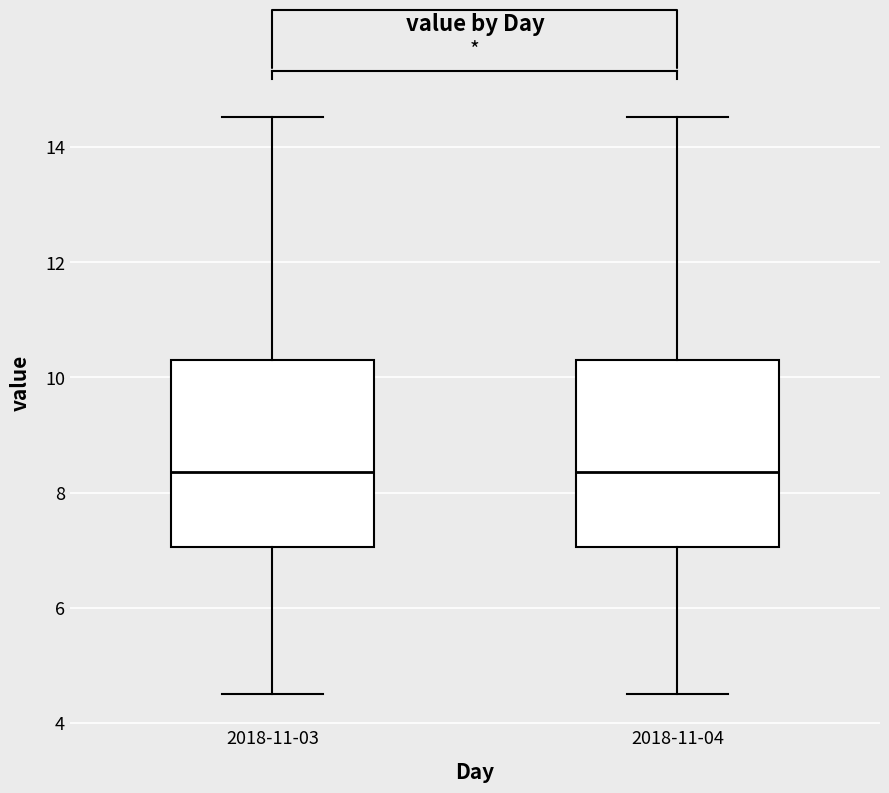

Where is the upper edge of the box for 2018-11-03 on the y-axis? The values are not printed on the chart, so give them approximately, as read against the axis.

10.4